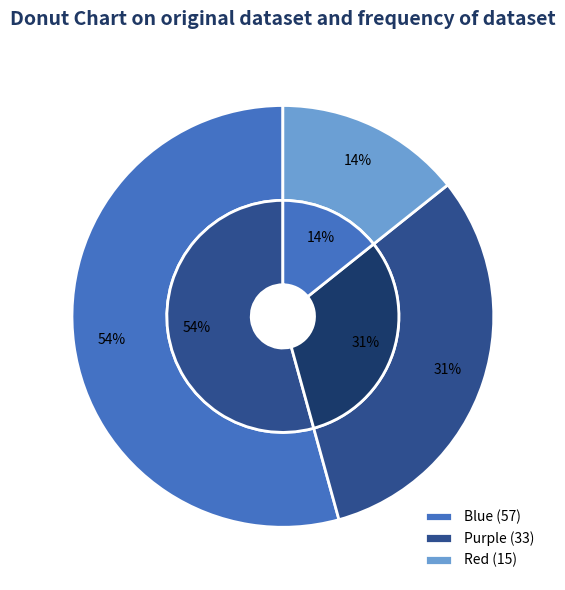

Is Blue the majority of the pie?

Yes